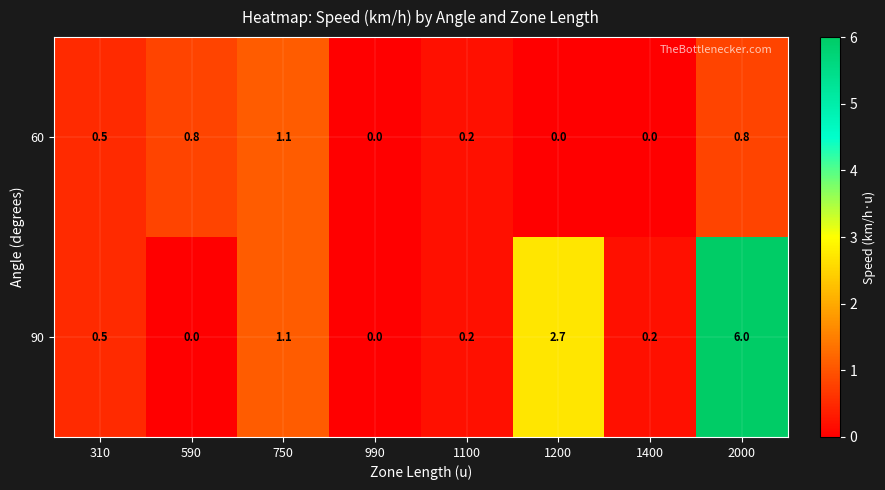

At which category is the sum across all series the highest?

2000